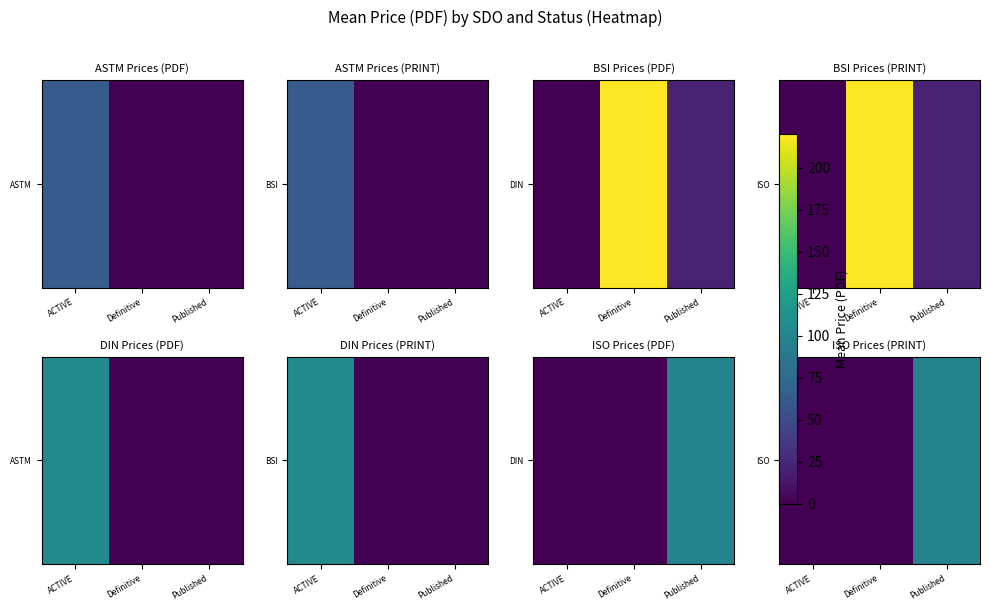

What is the difference between the maximum and minimum values?

98.5